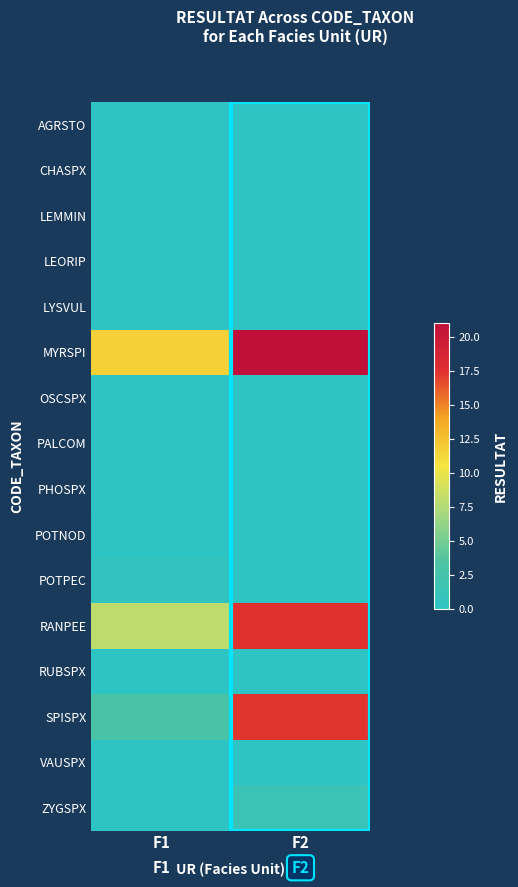

Which has a higher value, F2 or F1?

F2